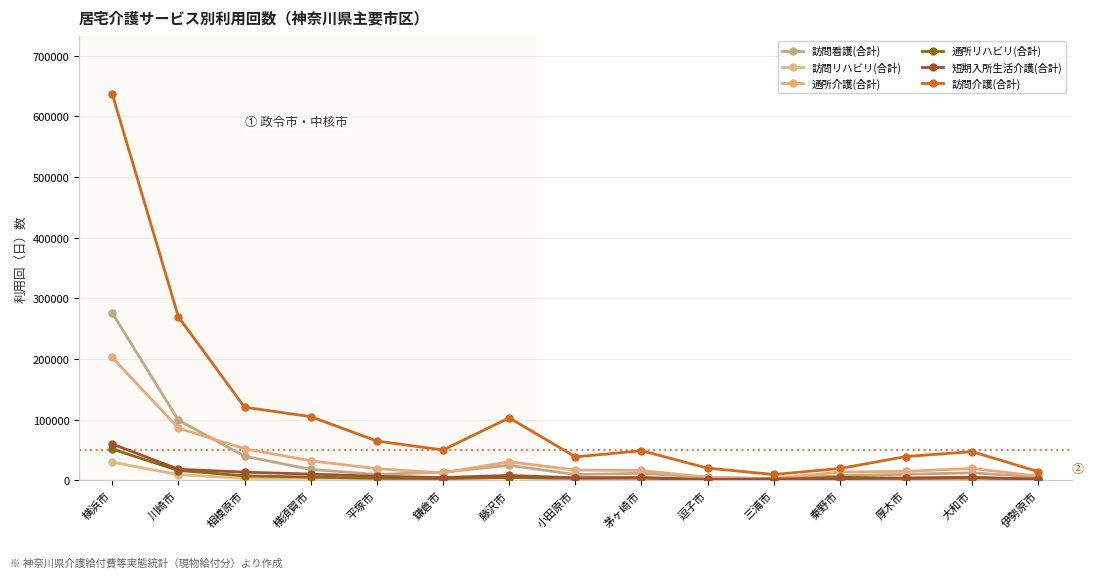

The 訪問リハビリ(合計) series shows 1739 at 茅ヶ崎市. True or false?

True